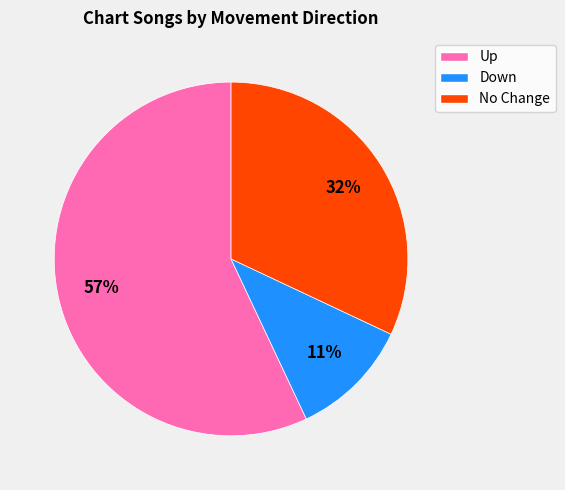

Is there a majority slice in this chart?

Yes